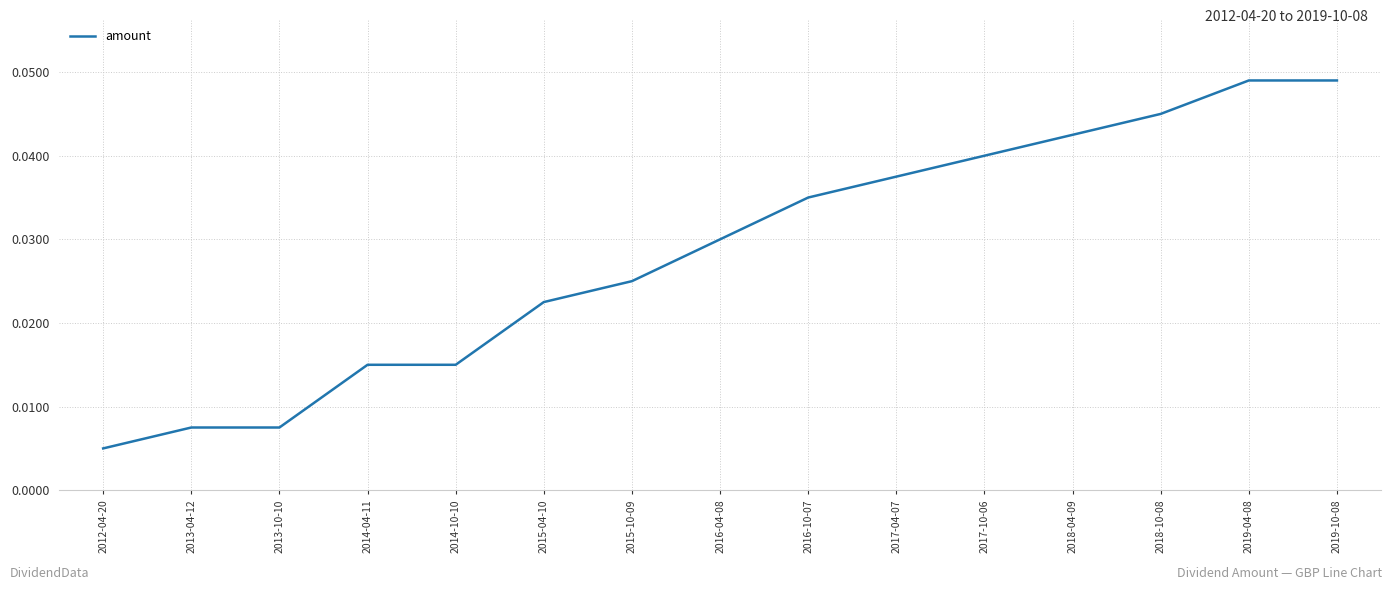

The value at 2018-10-08 is 0.1. True or false?

False